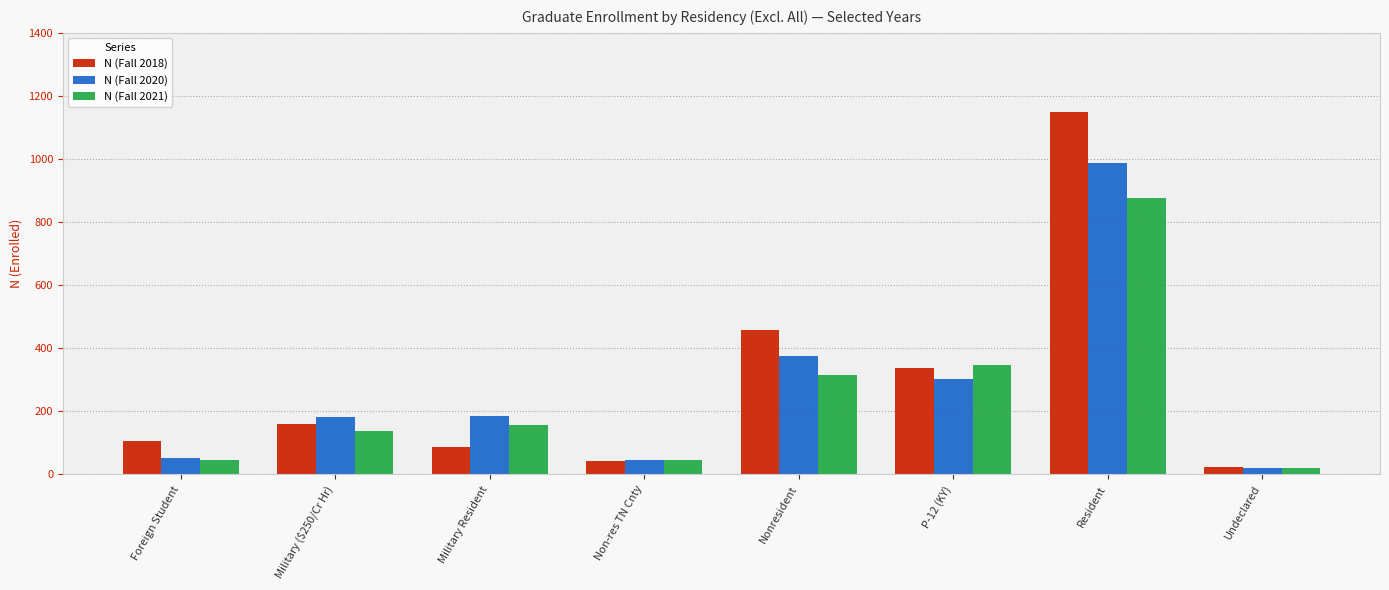

What is the difference between the N (Fall 2018) values at Non-res TN Cnty and Resident?

1109